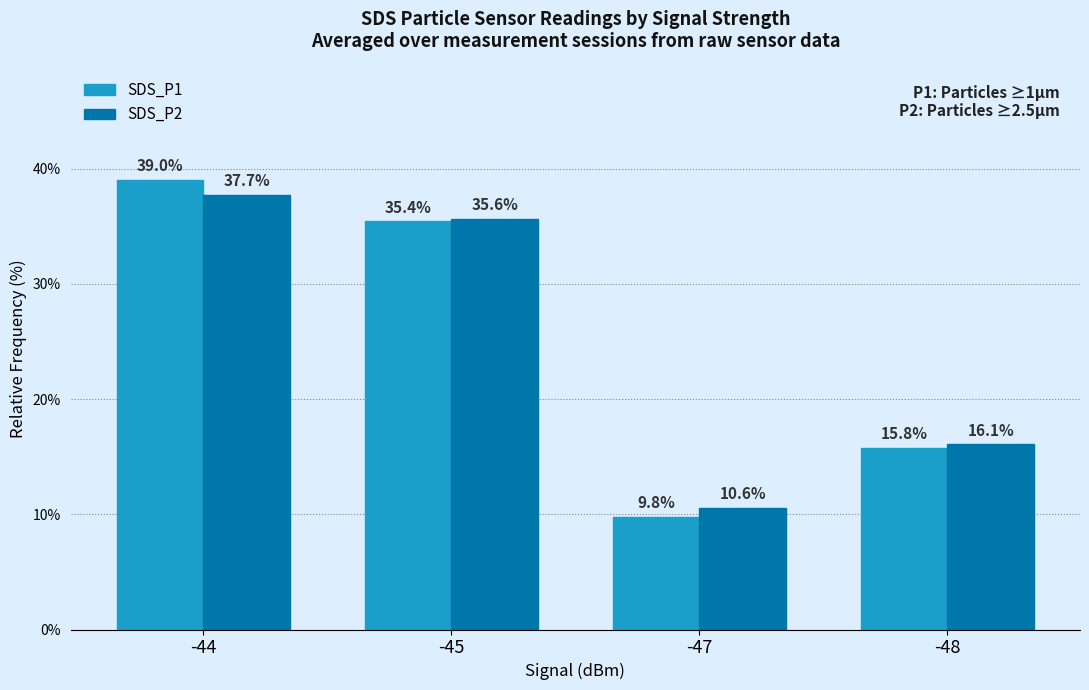

The value of SDS_P1 at -48 is 24.1. True or false?

False